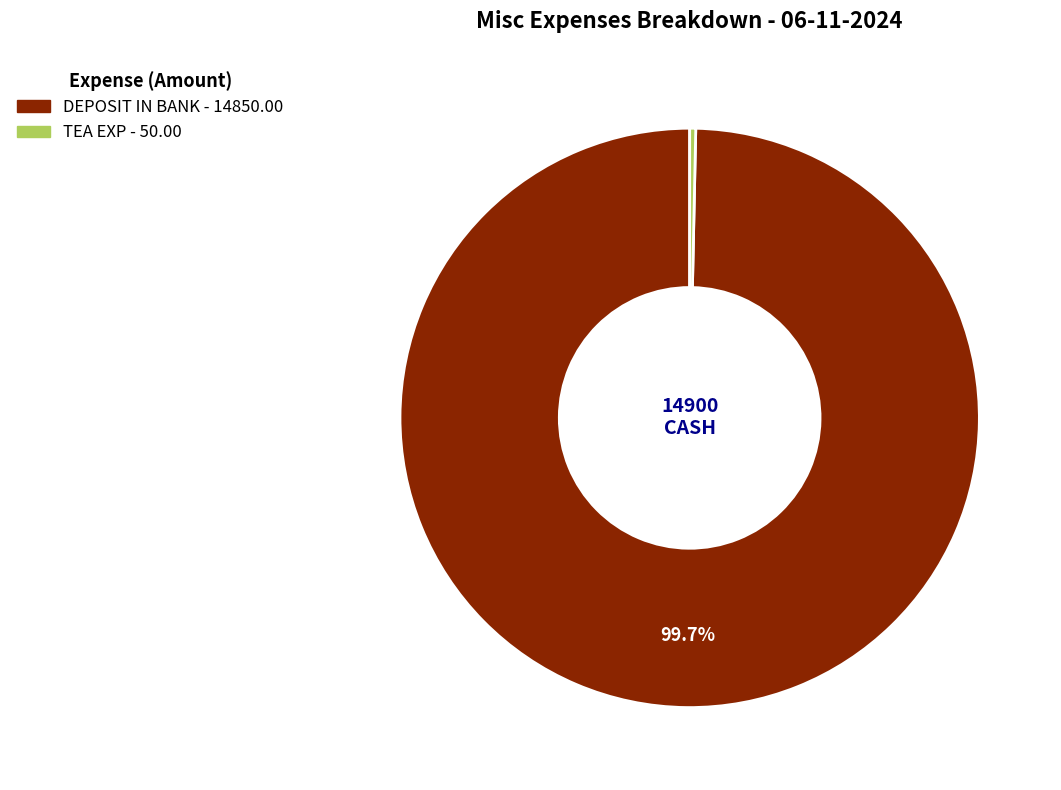

Which slice represents more than half of the pie?

DEPOSIT IN BANK